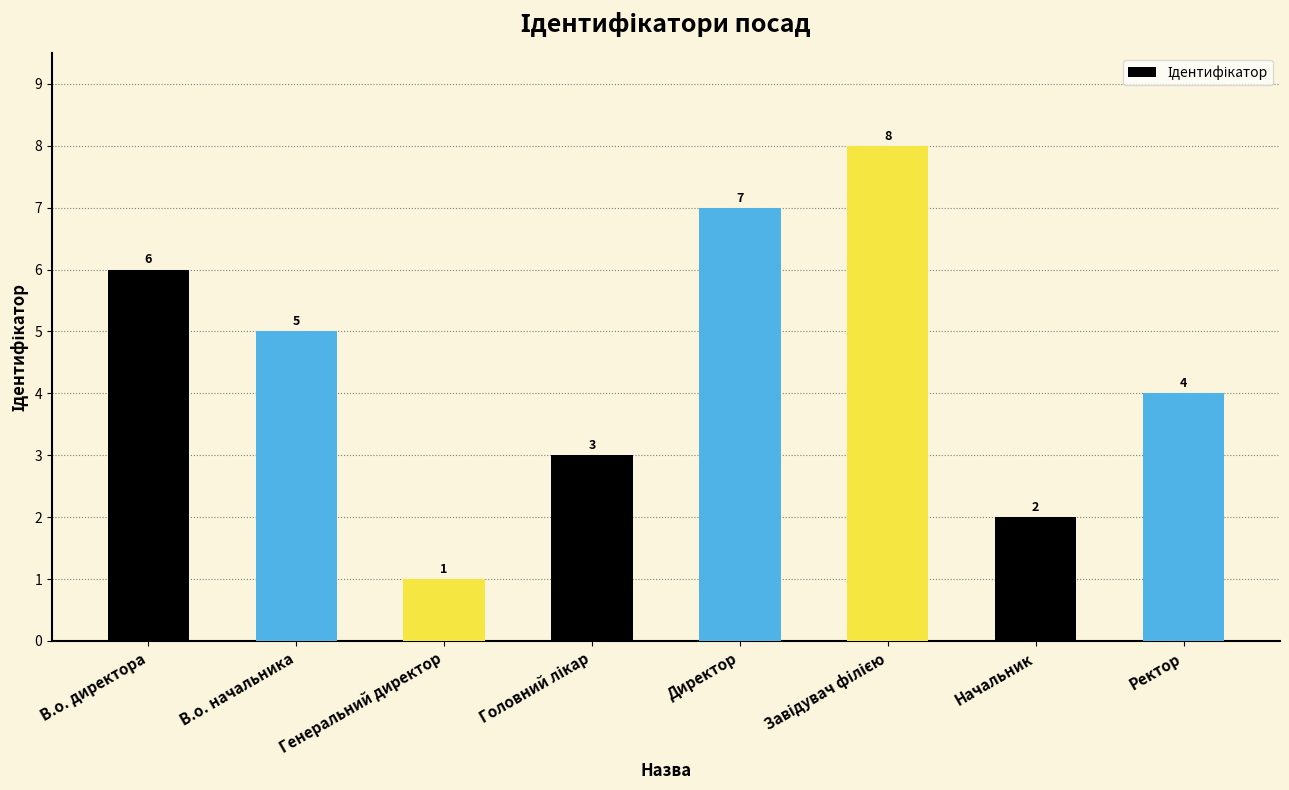

How many data points does each series have?

8